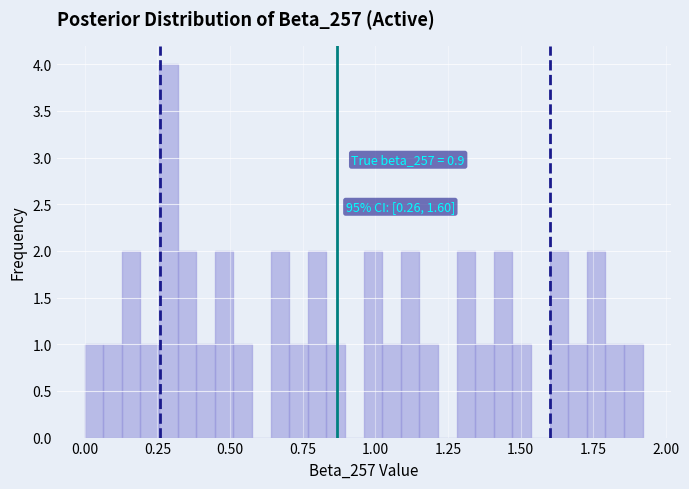

Read against the x-axis, roughly where is the centre of the tallest bar?

0.30